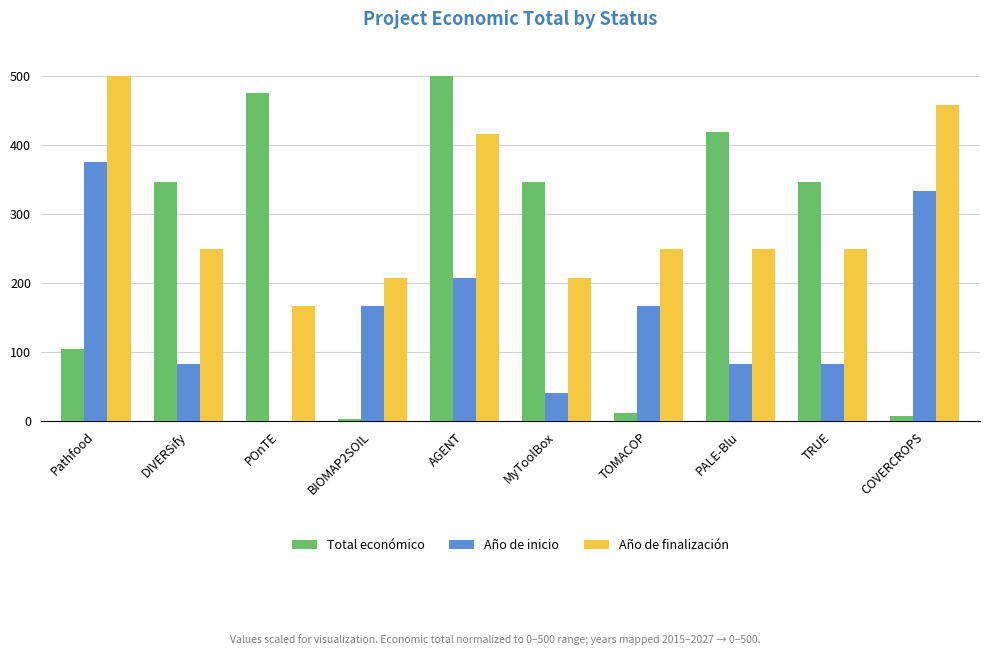

What is the spread (max minus min) of values at DIVERSify?

263.9